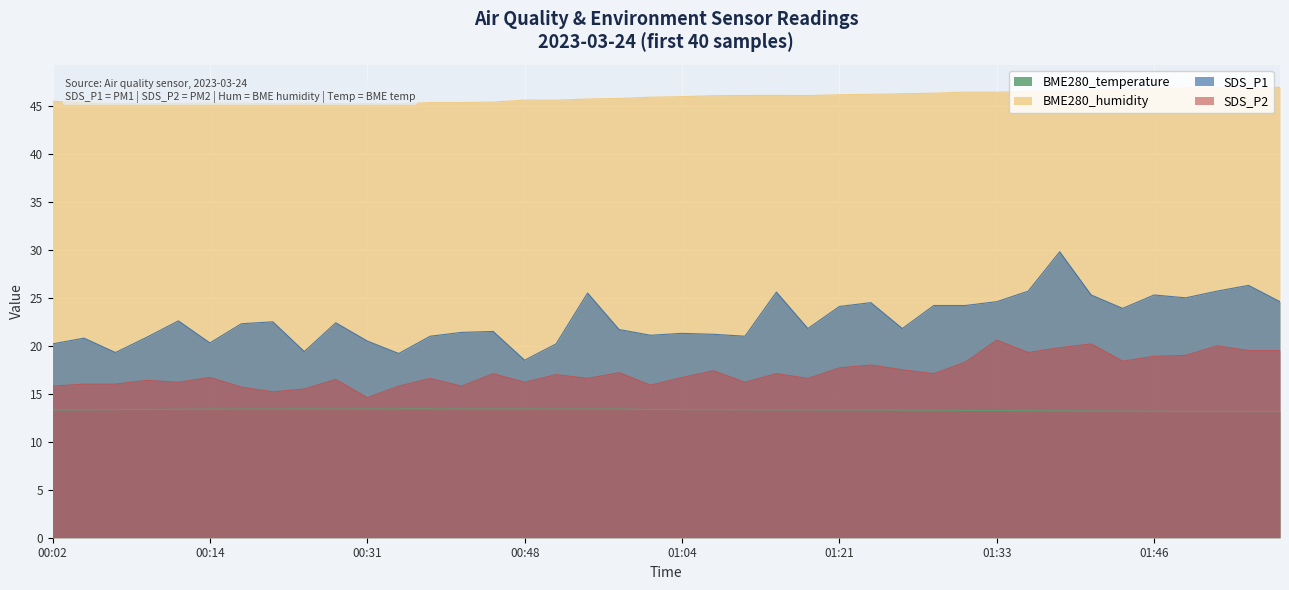

Where does the SDS_P1 series first go above 22?

00:12